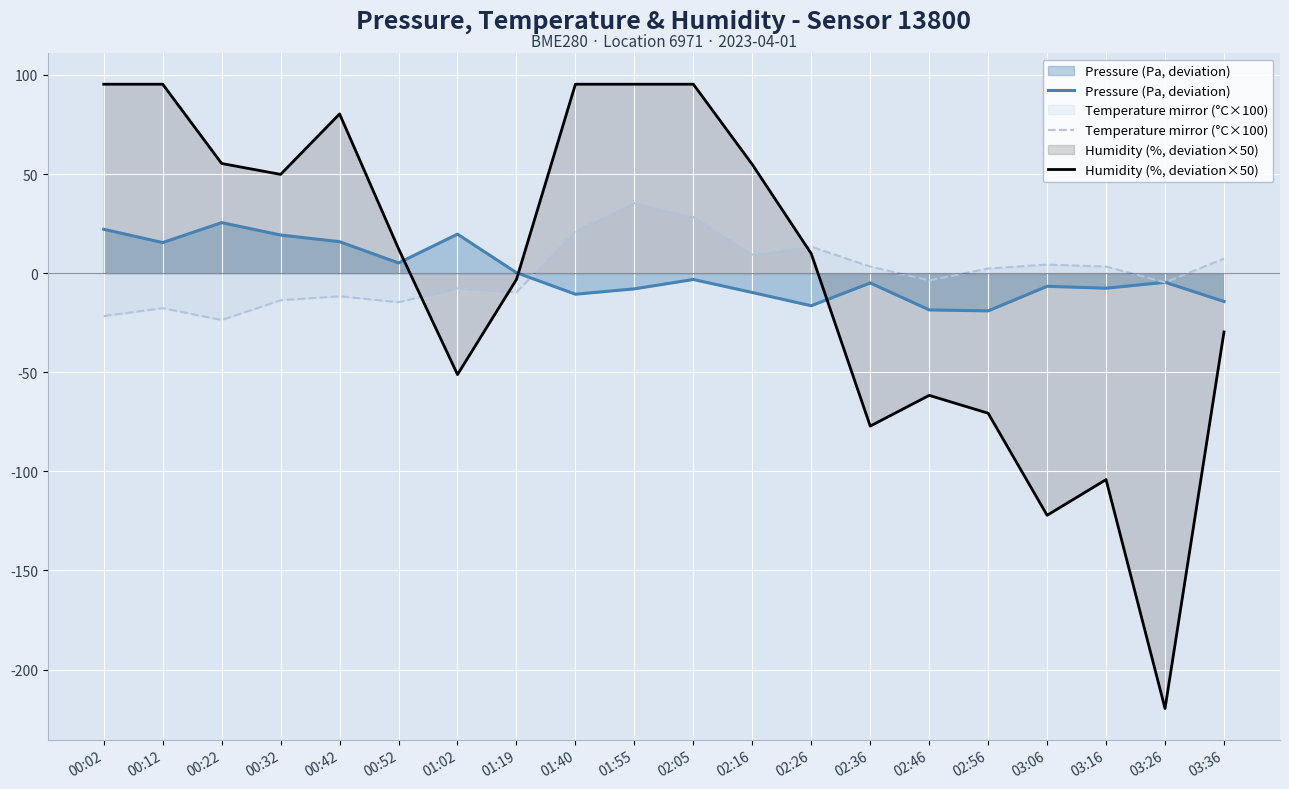

How many lines are shown in the chart?

3